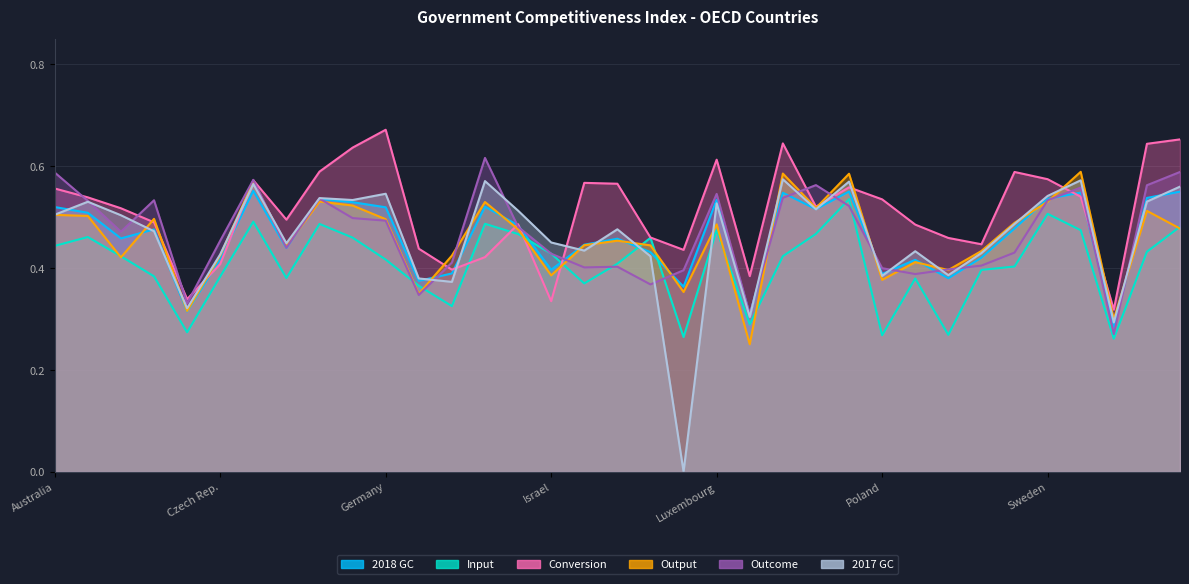

At how many categories does at least one series exceed 0?

35